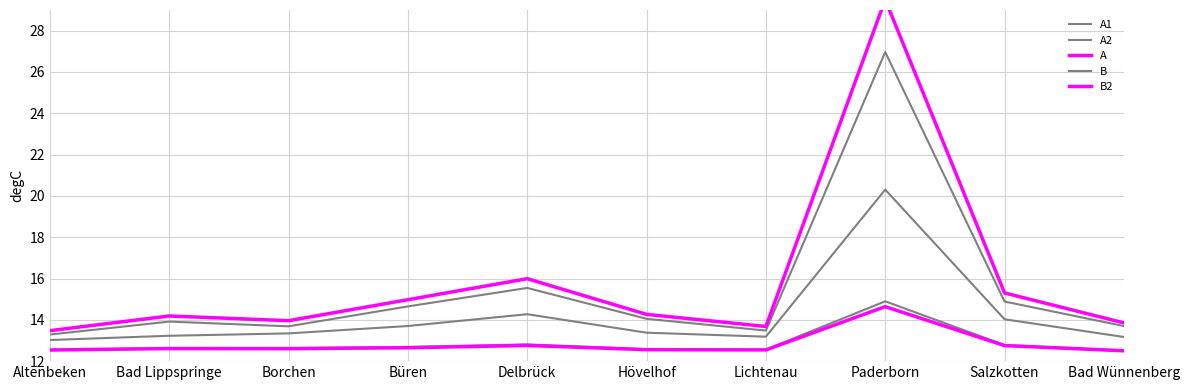

At Salzkotten, list the series in order from largest to smallest.

A, A1, B, A2, B2